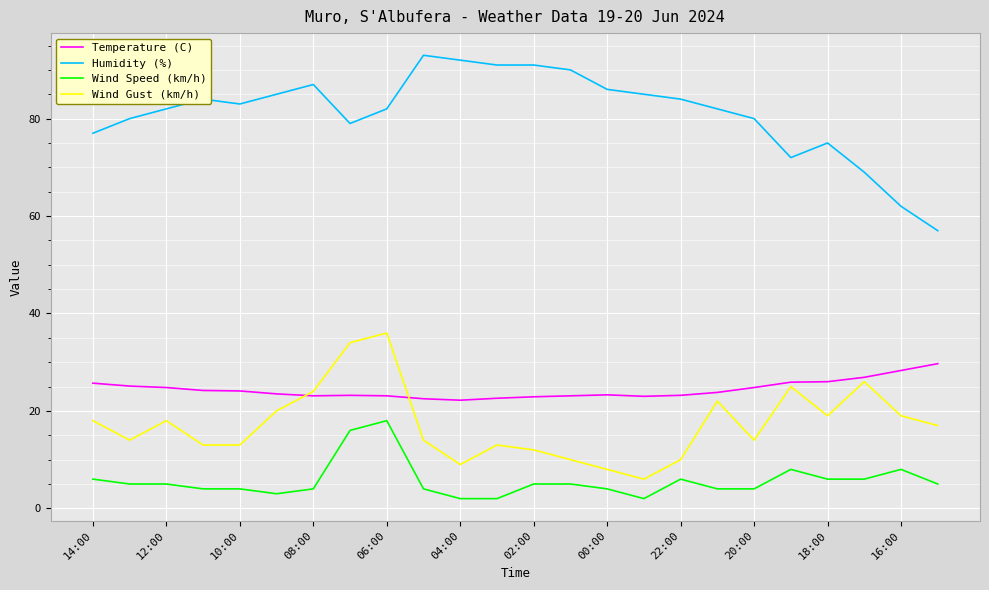

What is the smallest value displayed?

2.0